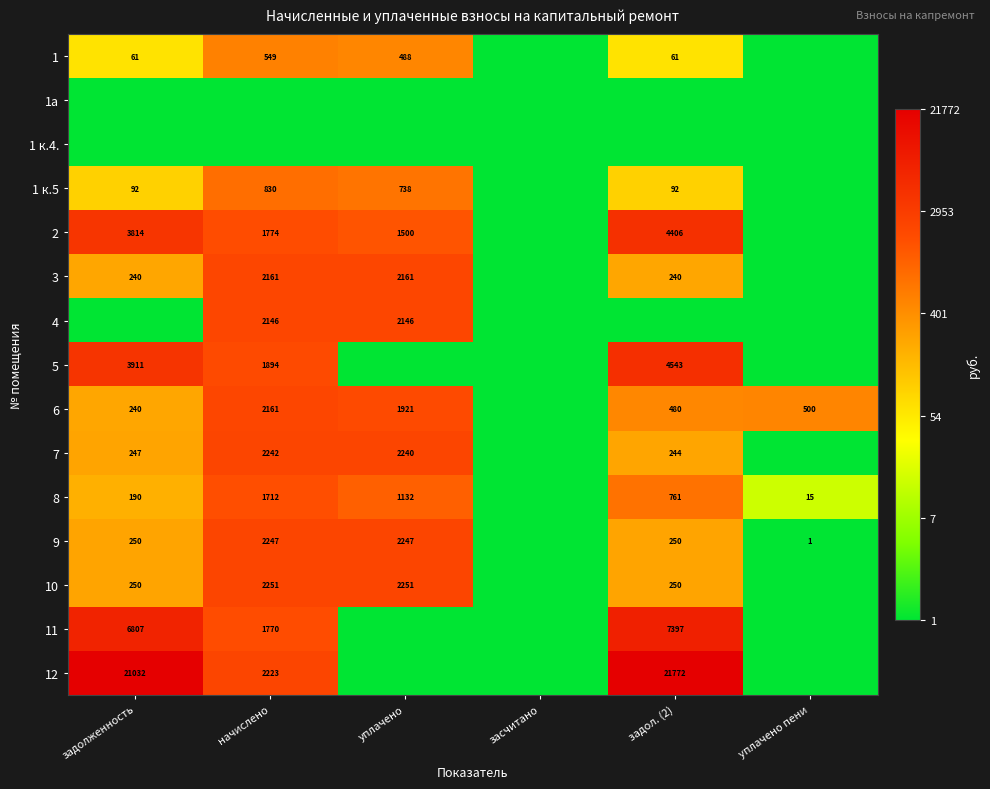

The value of 7 at задолженность is 96. True or false?

False